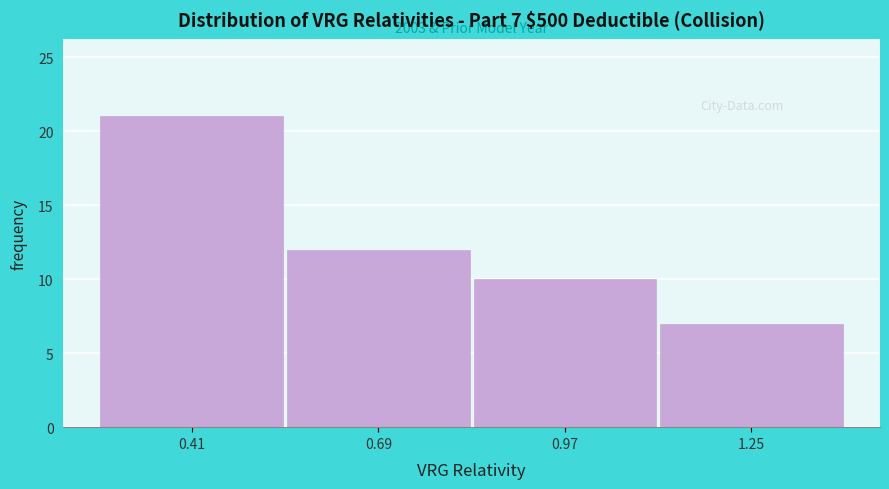

Which range on the x-axis has the tallest bar?

0.25 to 0.55